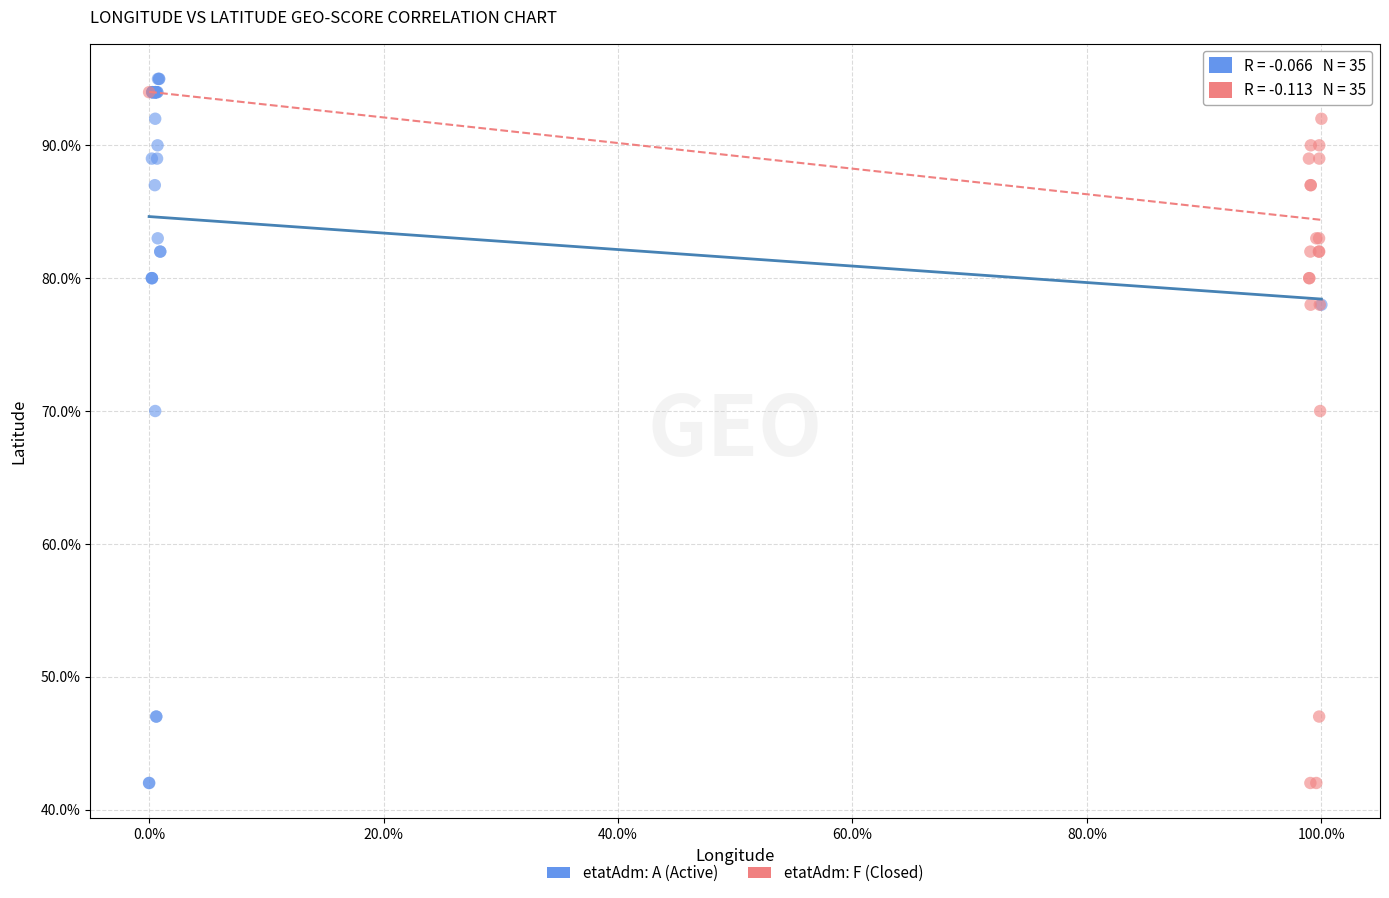

What are all the series names shown in the legend?

etatAdm: A (Active), etatAdm: F (Closed)